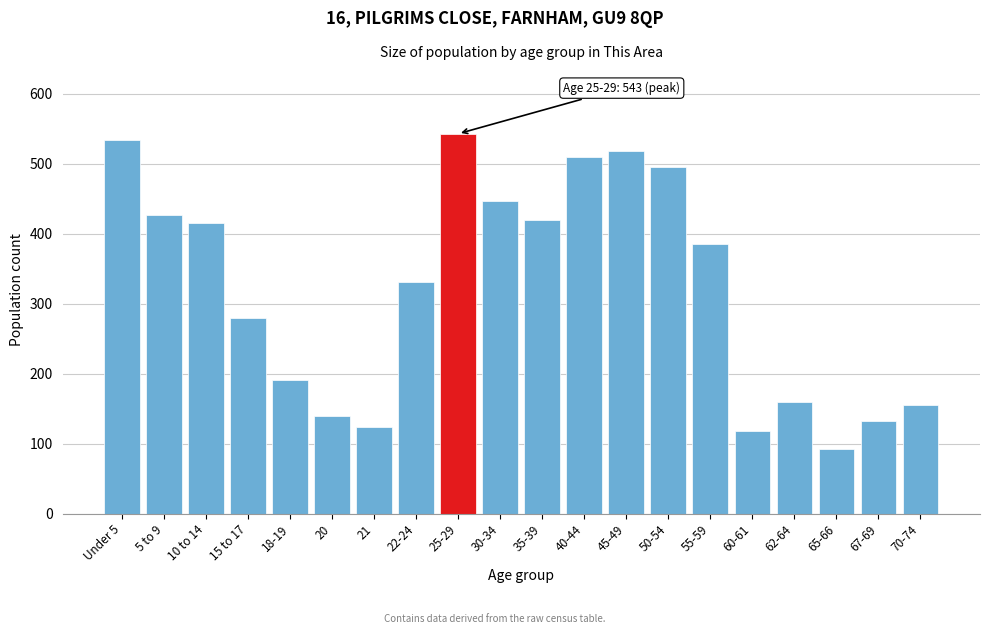

Reading left to right, transcribe all the data shown in this chart.

Under 5=534	5 to 9=427	10 to 14=415	15 to 17=280	18-19=191	20=140	21=124	22-24=331	25-29=543	30-34=447	35-39=420	40-44=510	45-49=519	50-54=496	55-59=385	60-61=118	62-64=160	65-66=93	67-69=133	70-74=155